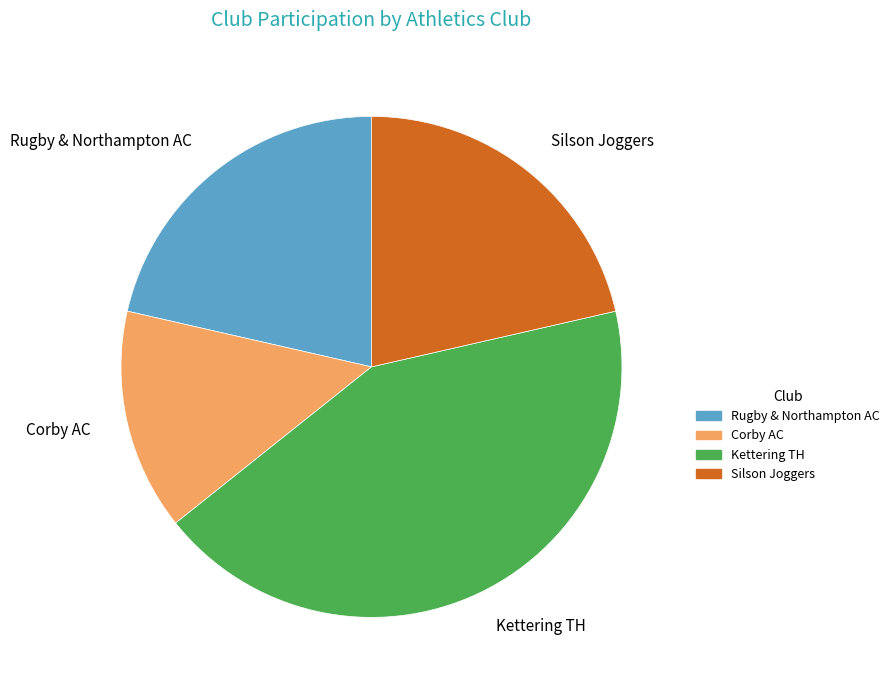

Does any single category account for the majority?

No